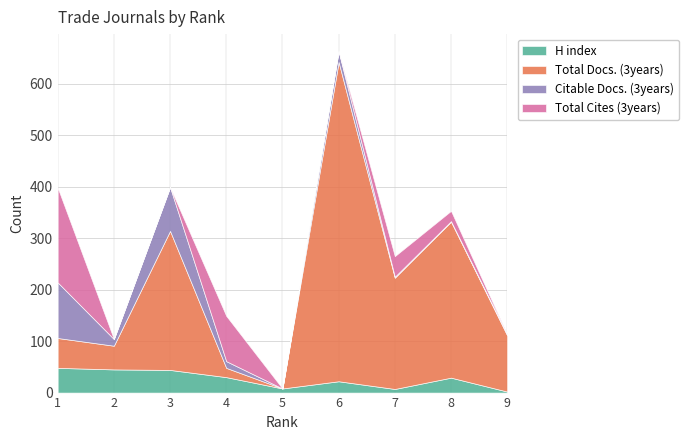

The value of Total Docs. (3years) at 5 is -222. True or false?

False